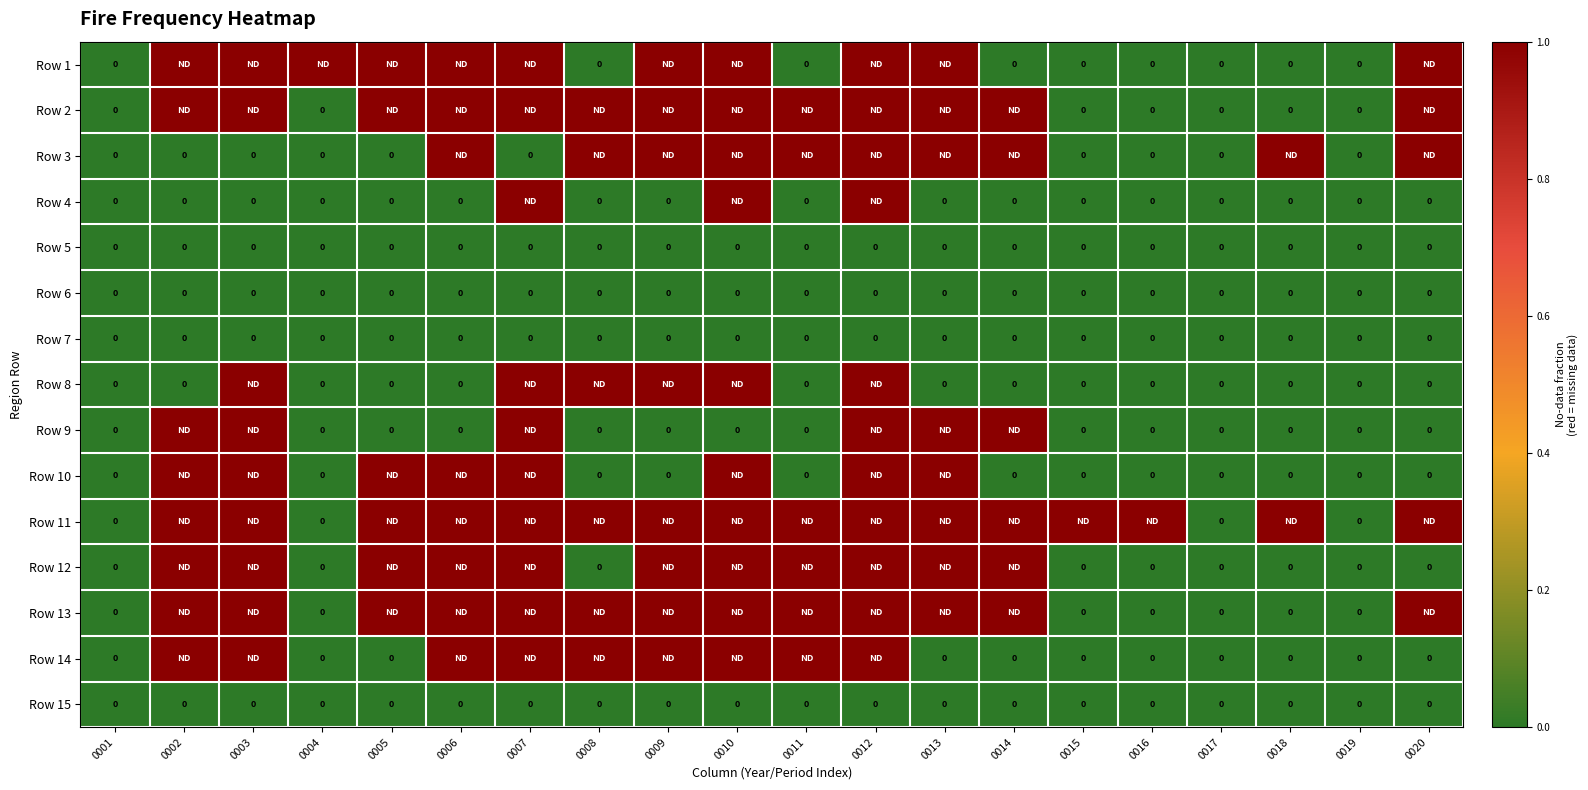

Which category has the highest value in the Row 14 series?

0002